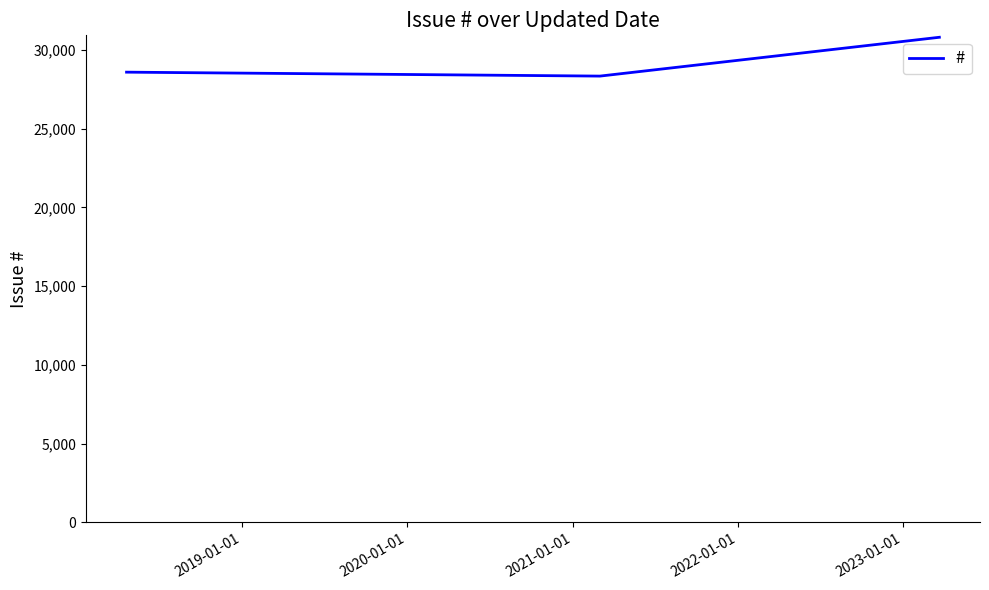

What is the sum of all values?

87732